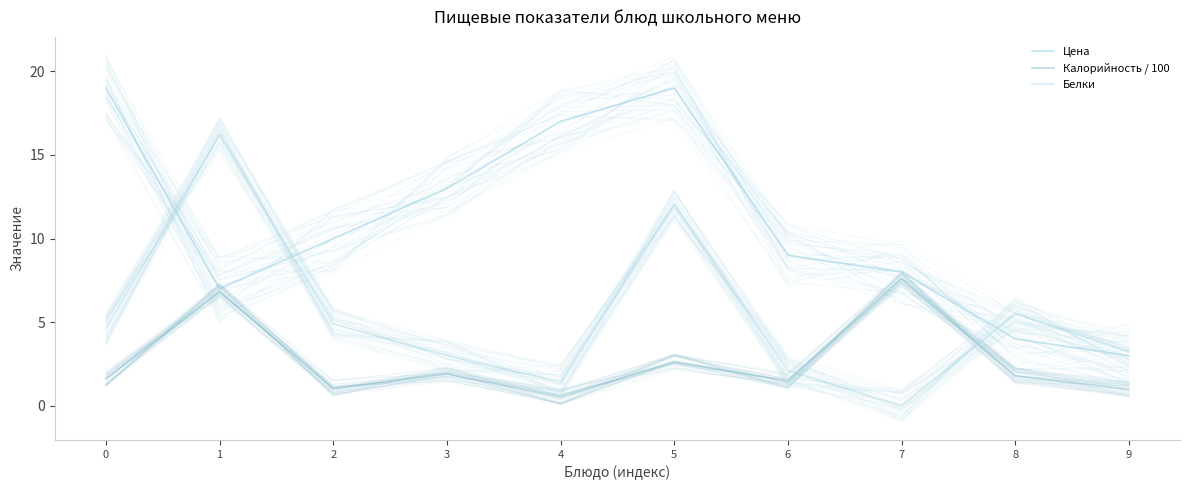

What is the sum of the Цена values at 9 and 3?

16.0